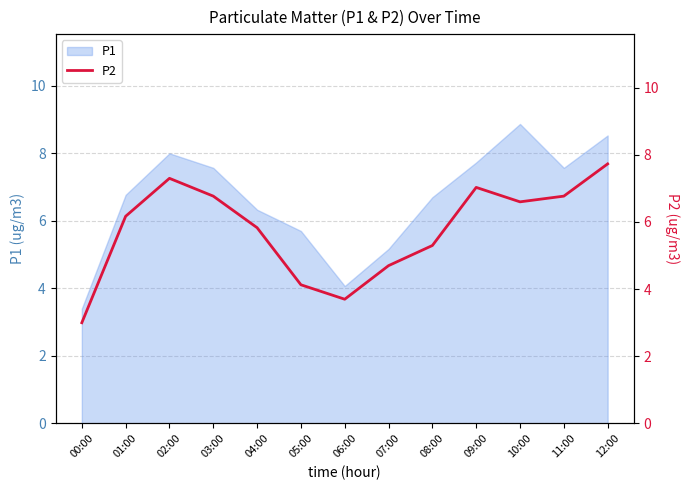

The value at 11:00 is 10.7. True or false?

False